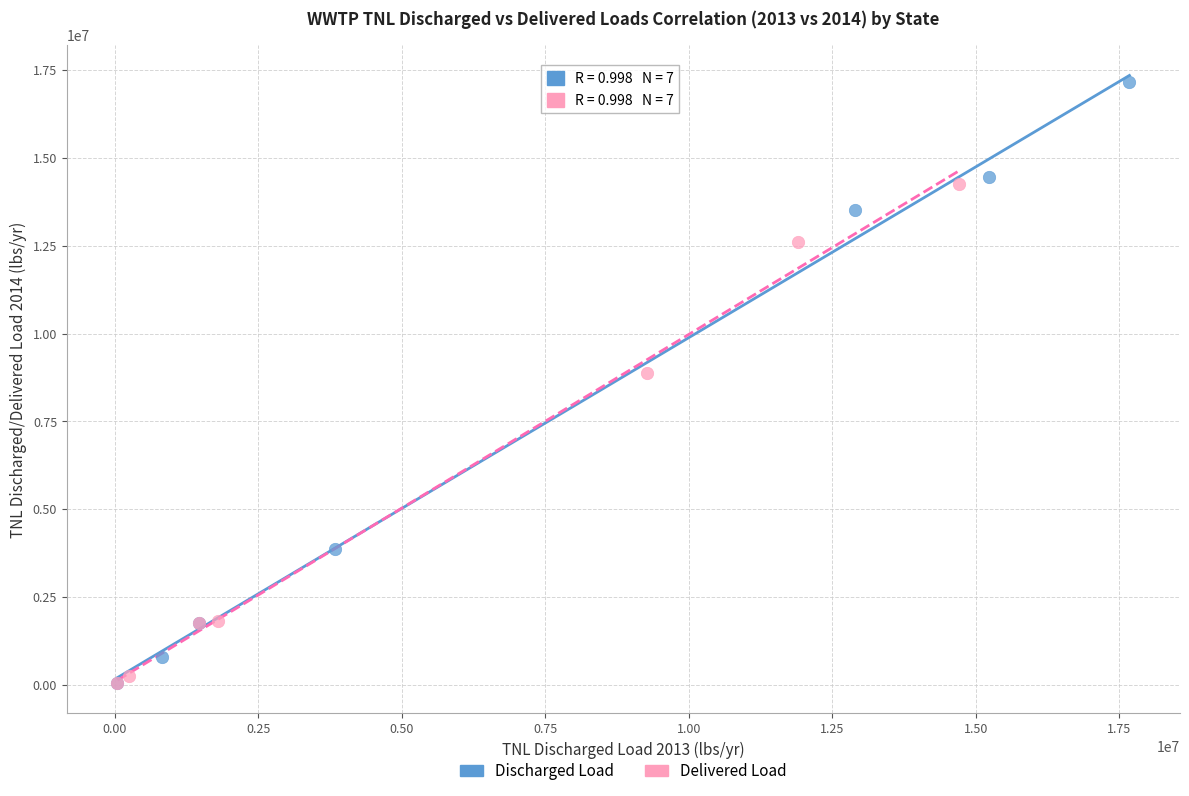

Which series contains the highest Y value?

Discharged Load